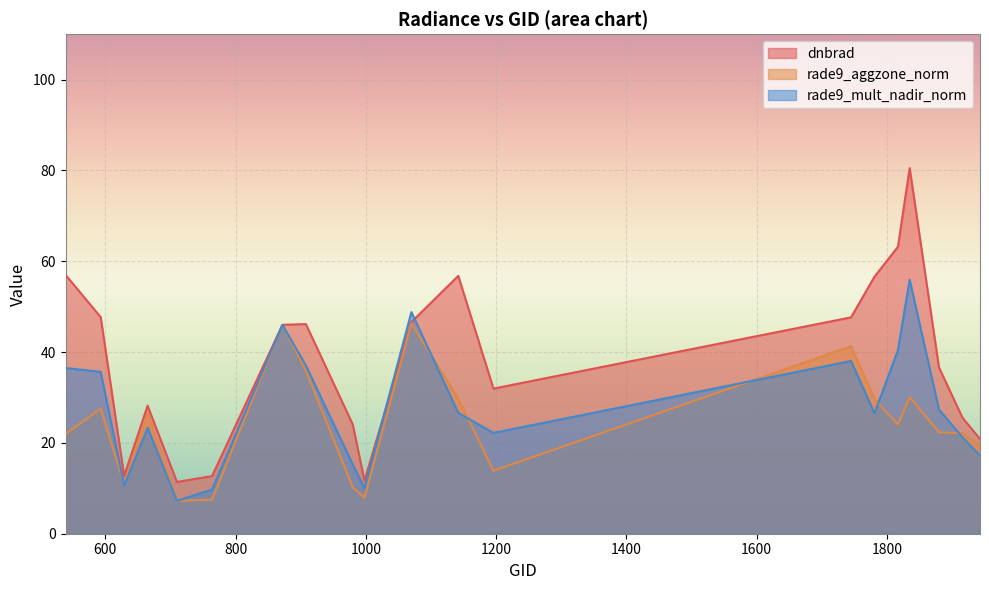

At which label does rade9_aggzone_norm first exceed 24?

593